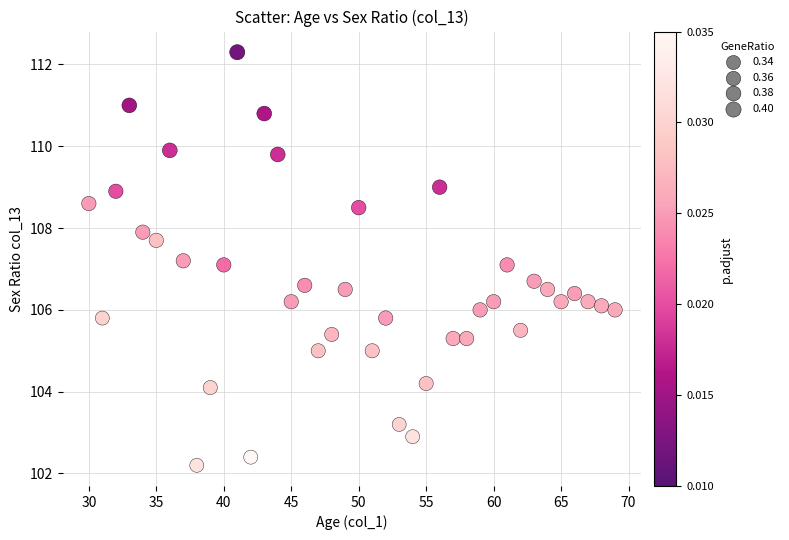

What is the range of X values (max minus min)?

39.0